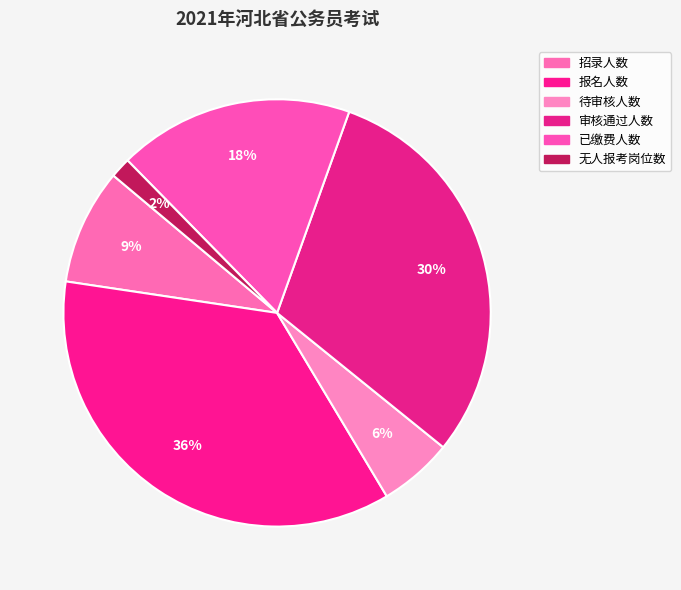

How many slices are in this pie chart?

6